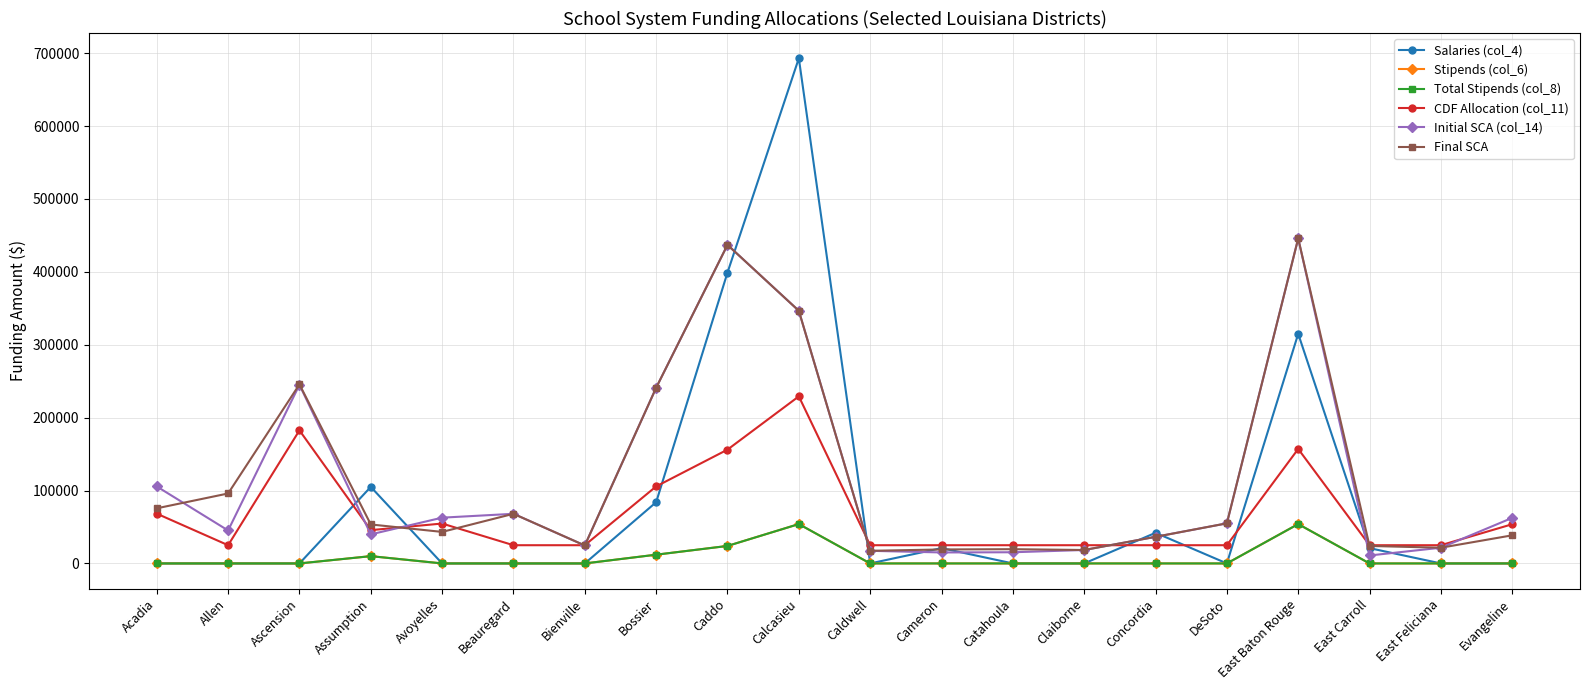

Which series has the largest total across all categories?

Final SCA